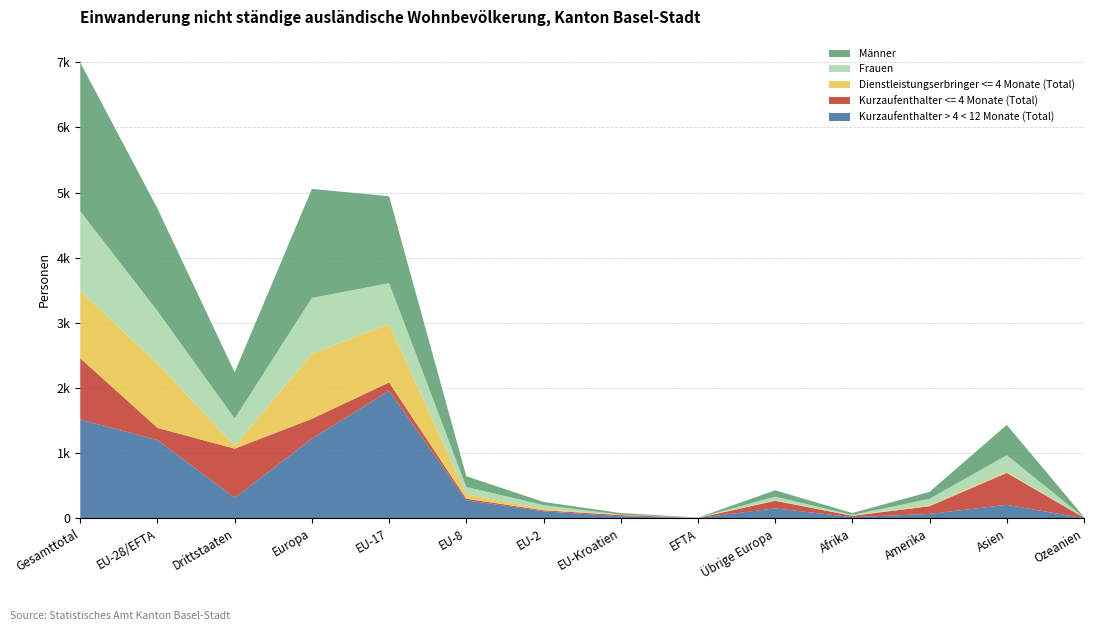

Reading left to right, list all the values displayed in this chart.

Kurzaufenthalter > 4 < 12 Monate (Total): 1516	1201	315	1223	1957	278	108	30	5	152	18	67	207	1
Kurzaufenthalter <= 4 Monate (Total): 941	187	754	304	129	23	15	20	0	117	20	119	490	8
Dienstleistungserbringer <= 4 Monate (Total): 1035	990	45	999	901	67	20	1	1	9	2	15	18	1
Frauen: 1222	804	418	857	623	113	60	5	3	53	12	98	253	2
Männer: 2283	1574	709	1673	1334	165	48	25	2	99	29	107	466	8